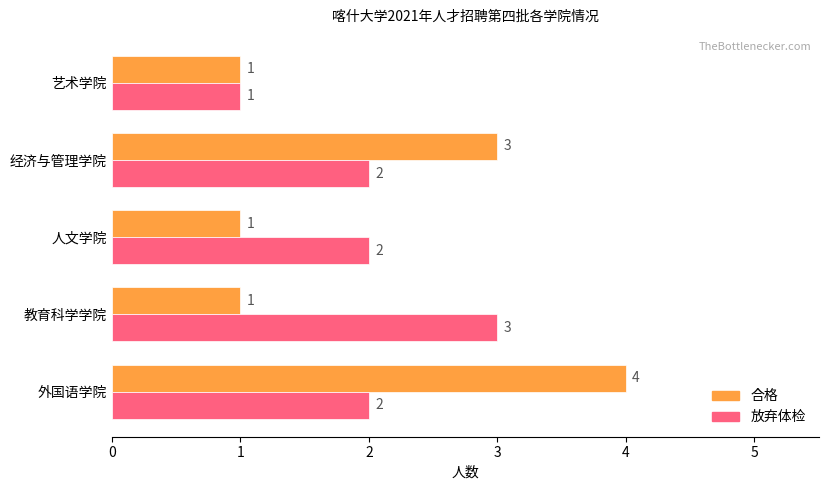

How many categories are shown in the chart?

5